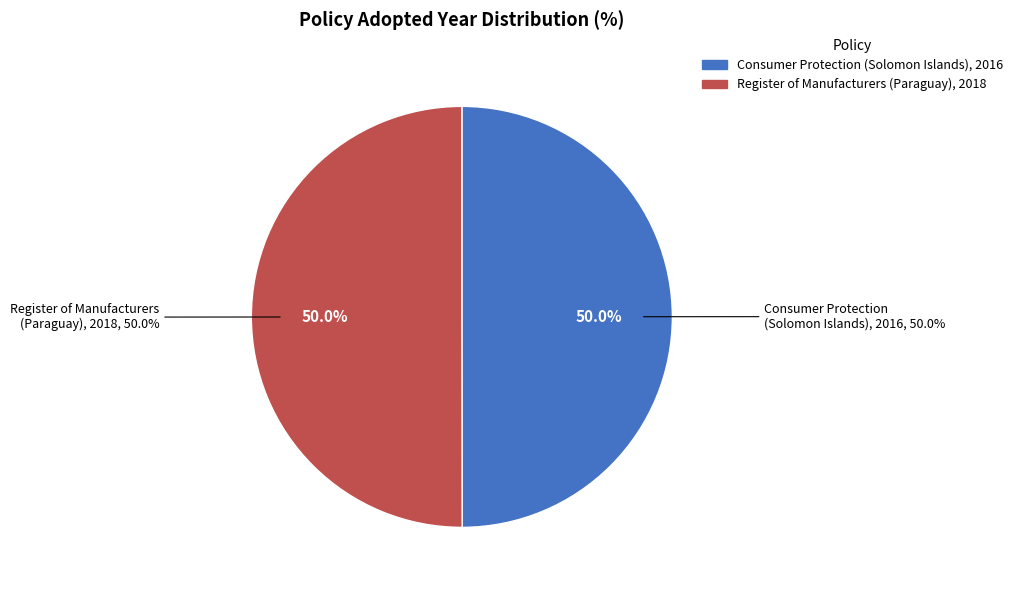

Which category has the biggest portion of the pie?

Register of Manufacturers and Importers (Paraguay, 2018)